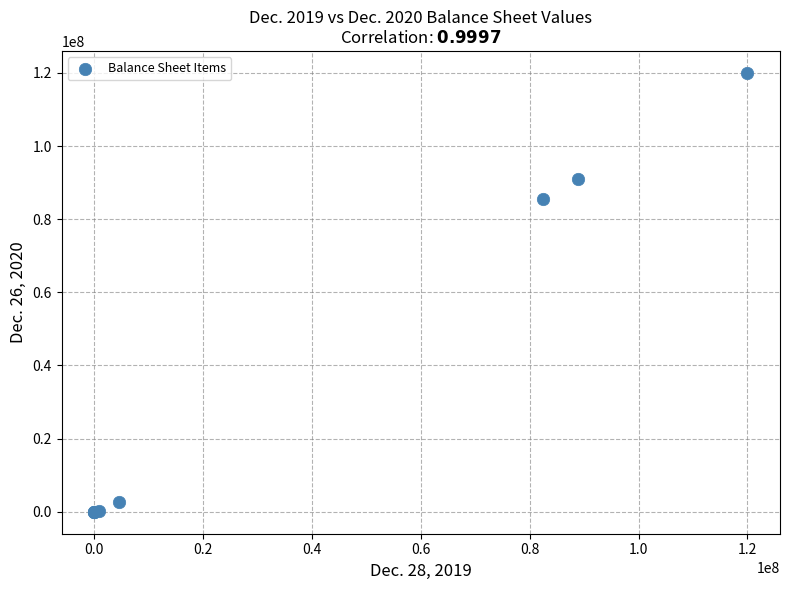

What Y value in the scatter plot is closest to 60000000?

85443378.0